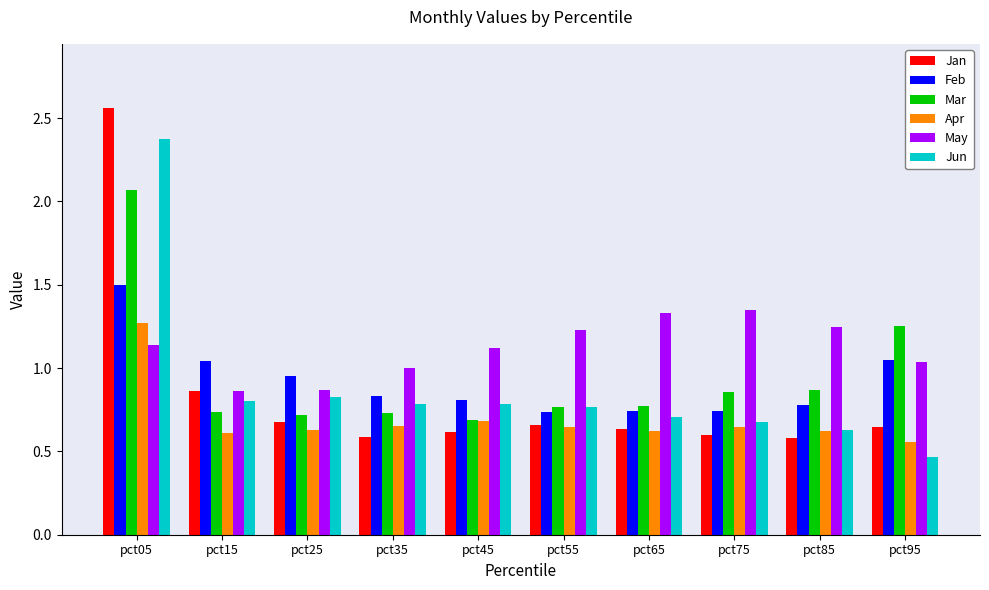

Which category has the highest value across all series?

pct05